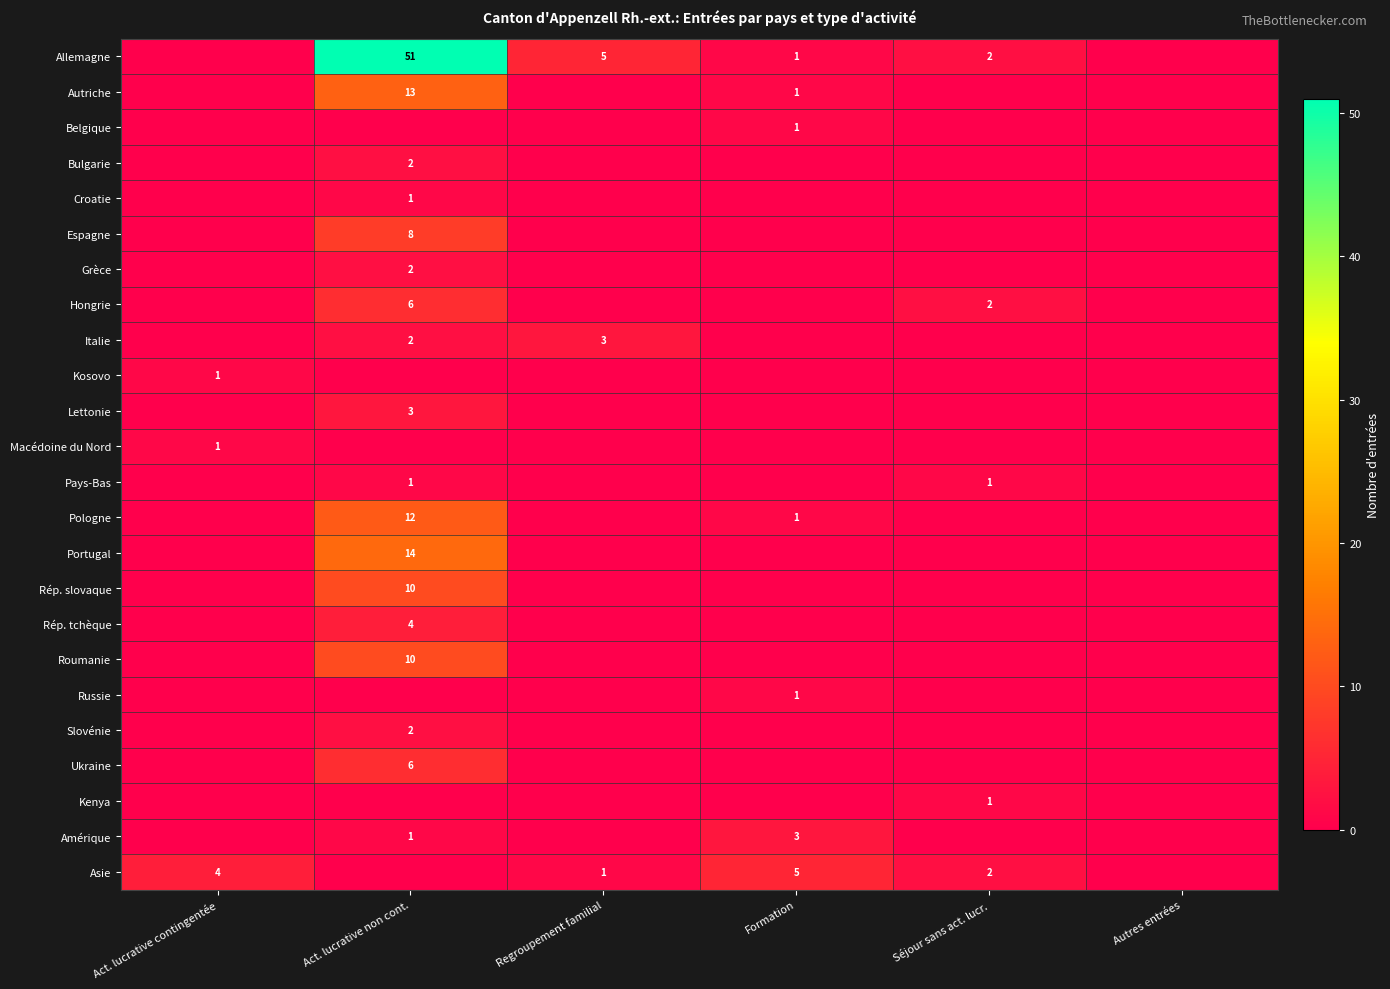

The value of Bulgarie at Act. lucrative non cont. is 3. True or false?

False